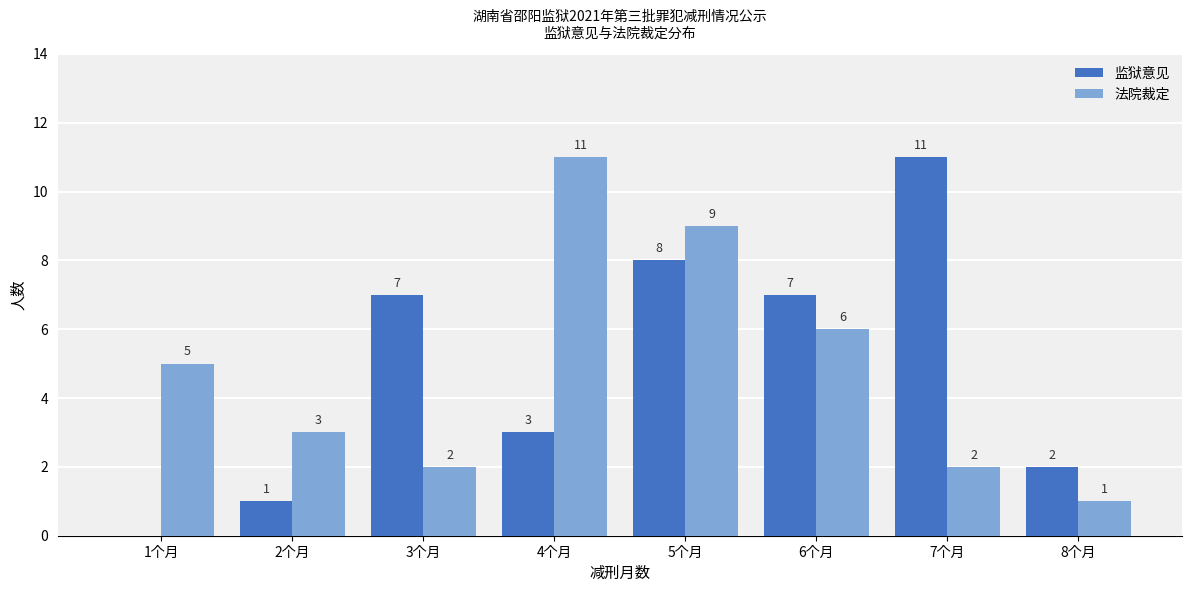

What is the sum of all 法院裁定 values?

39